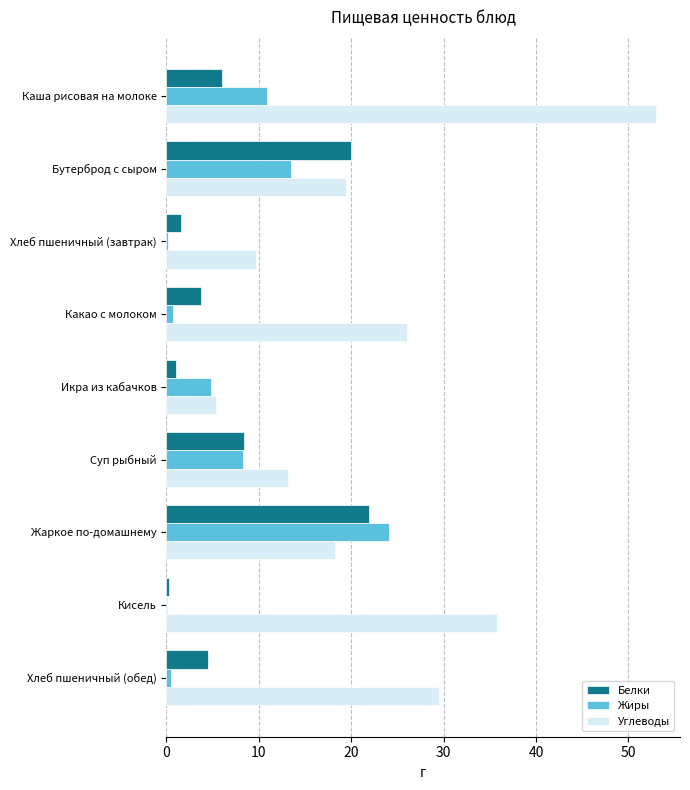

The Углеводы series shows 28.2 at Жаркое по-домашнему. True or false?

False